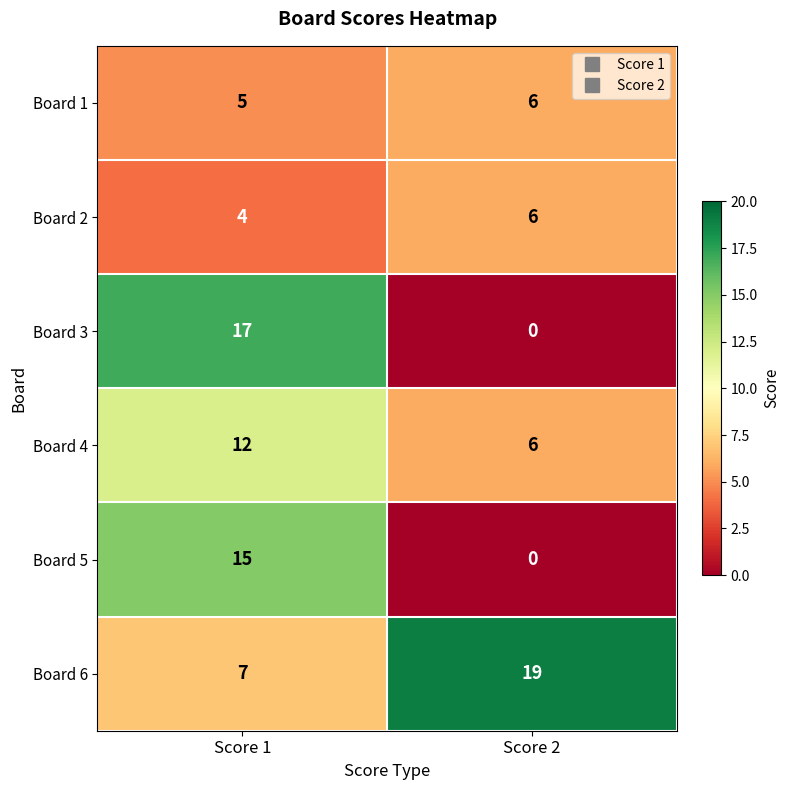

At which category does the chart reach its minimum across all series?

Score 2